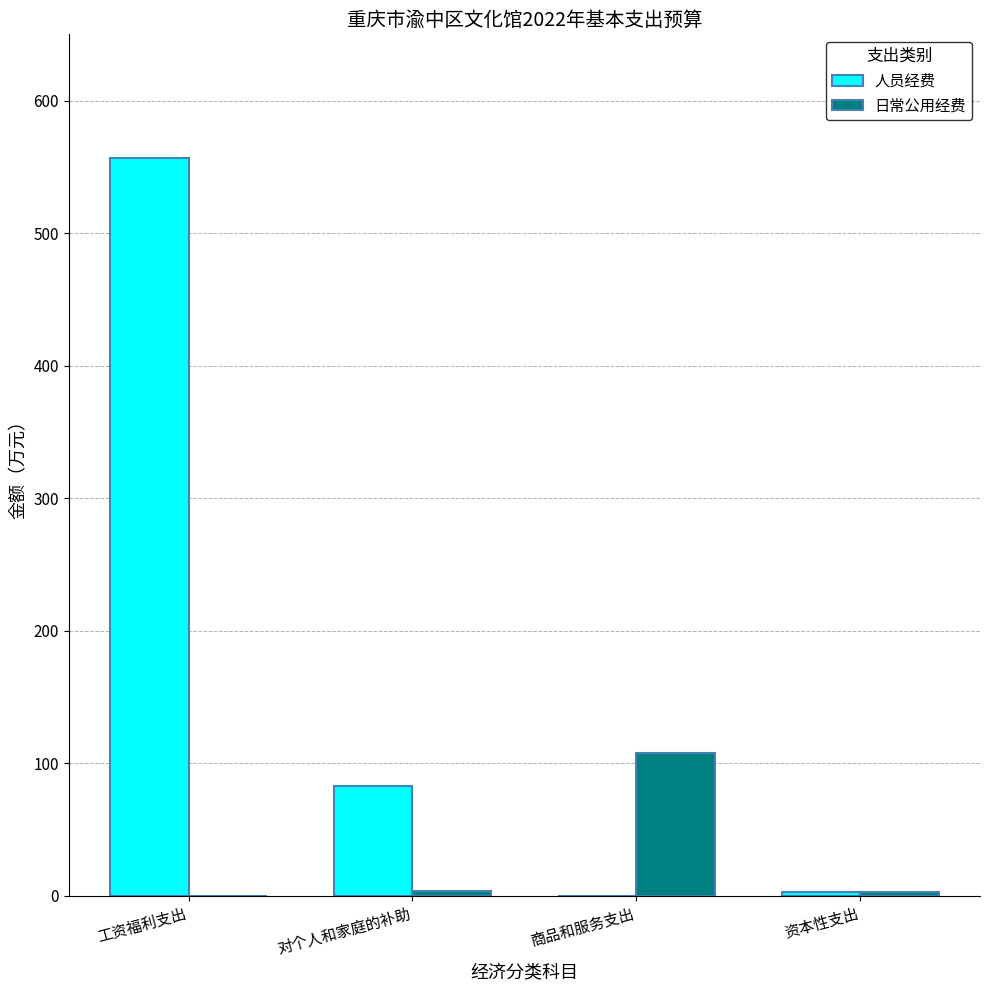

Where does the 日常公用经费 series first go above 3?

对个人和家庭的补助